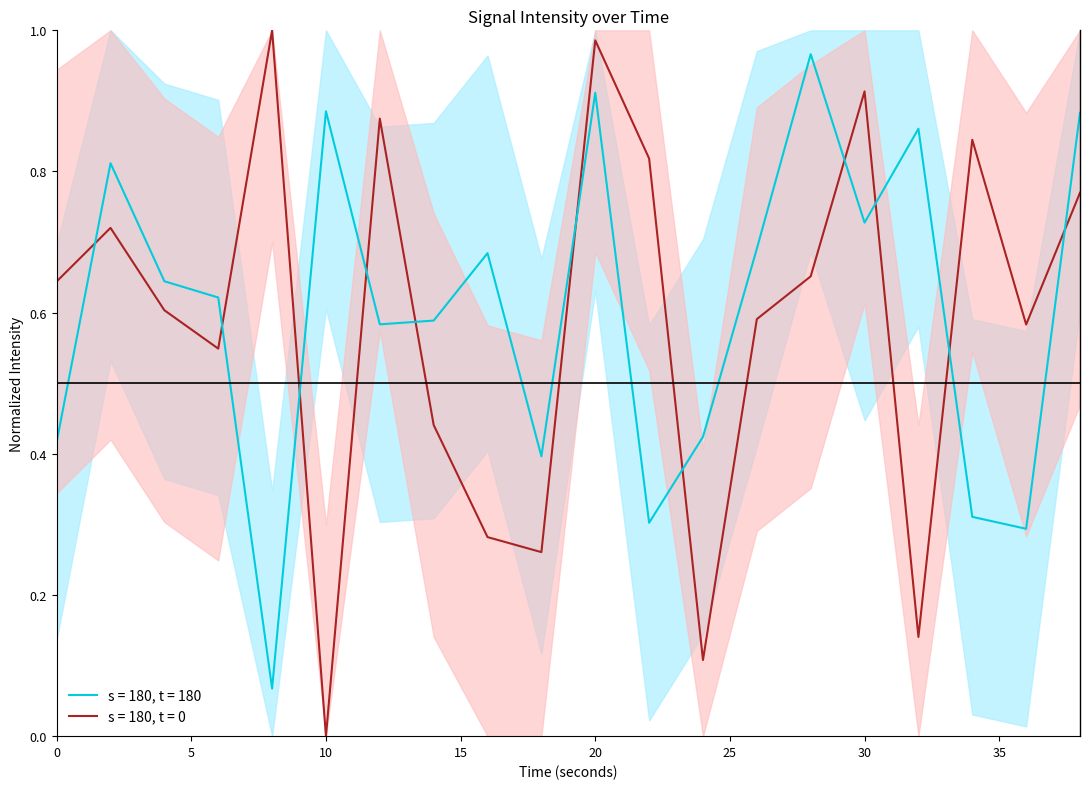

Which category has the lowest value in the intensity_norm2 series?

8